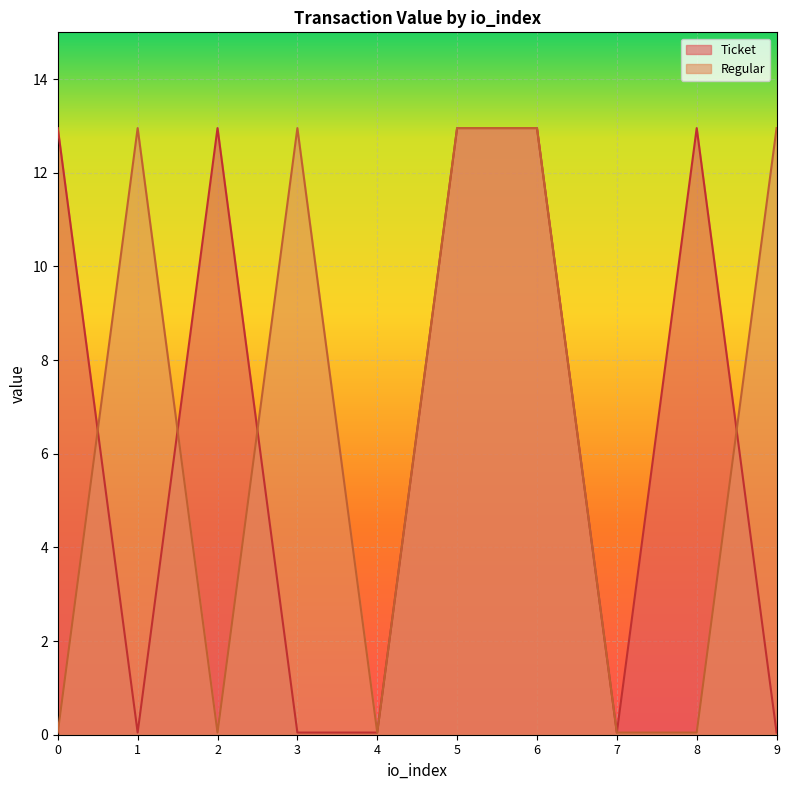

Does the chart display data point markers on the line(s)?

No